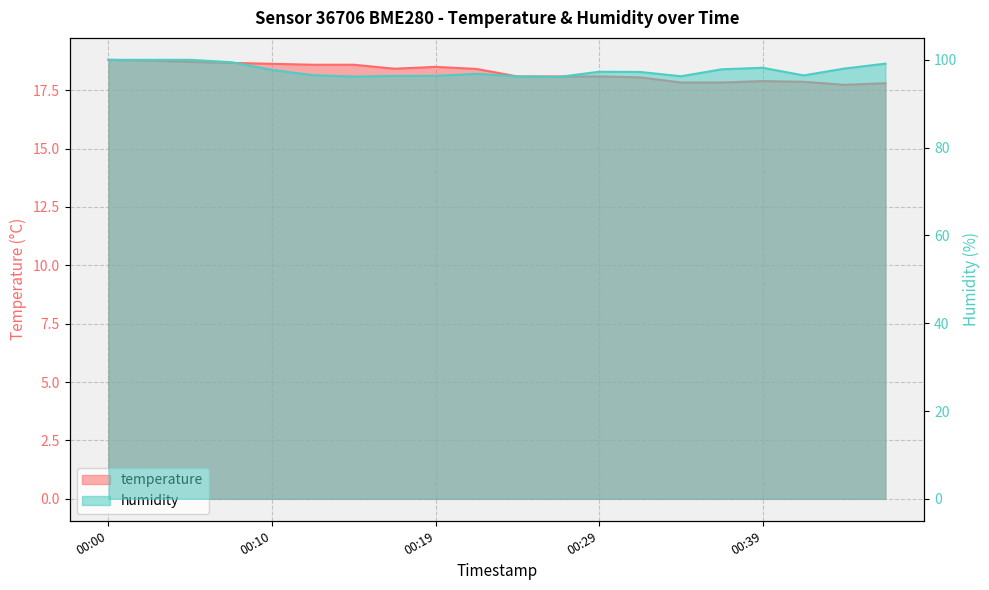

Which series has the widest spread of values?

humidity